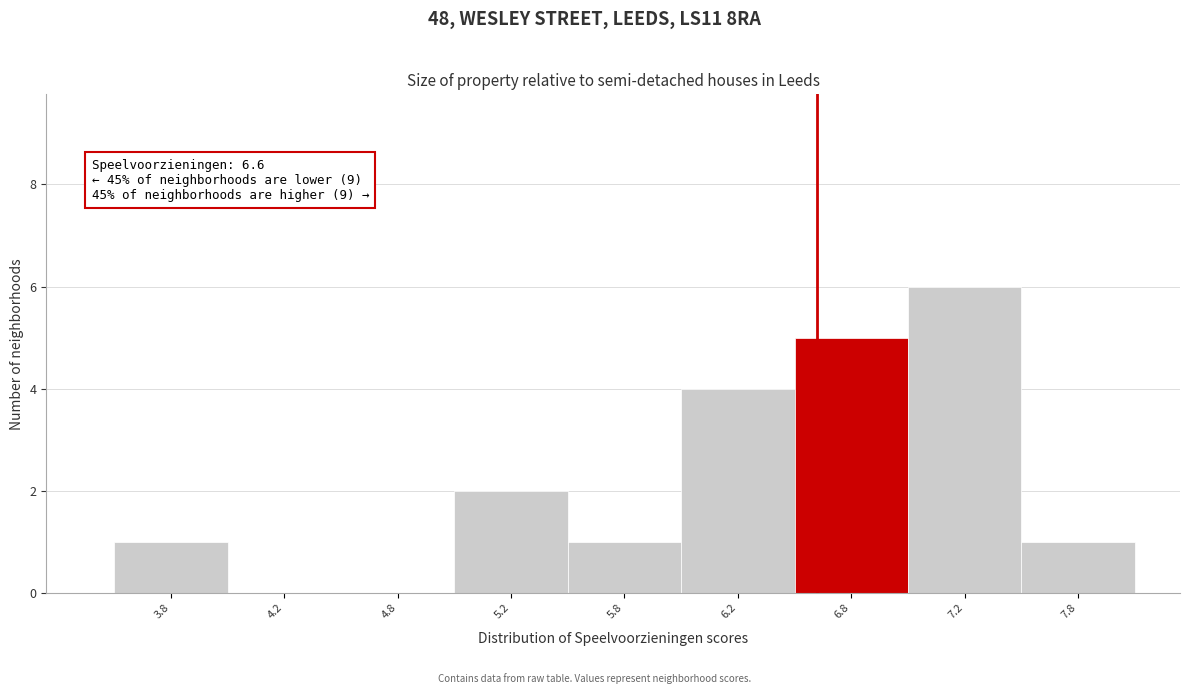

Which range on the x-axis has the tallest bar?

7.0 to 7.5